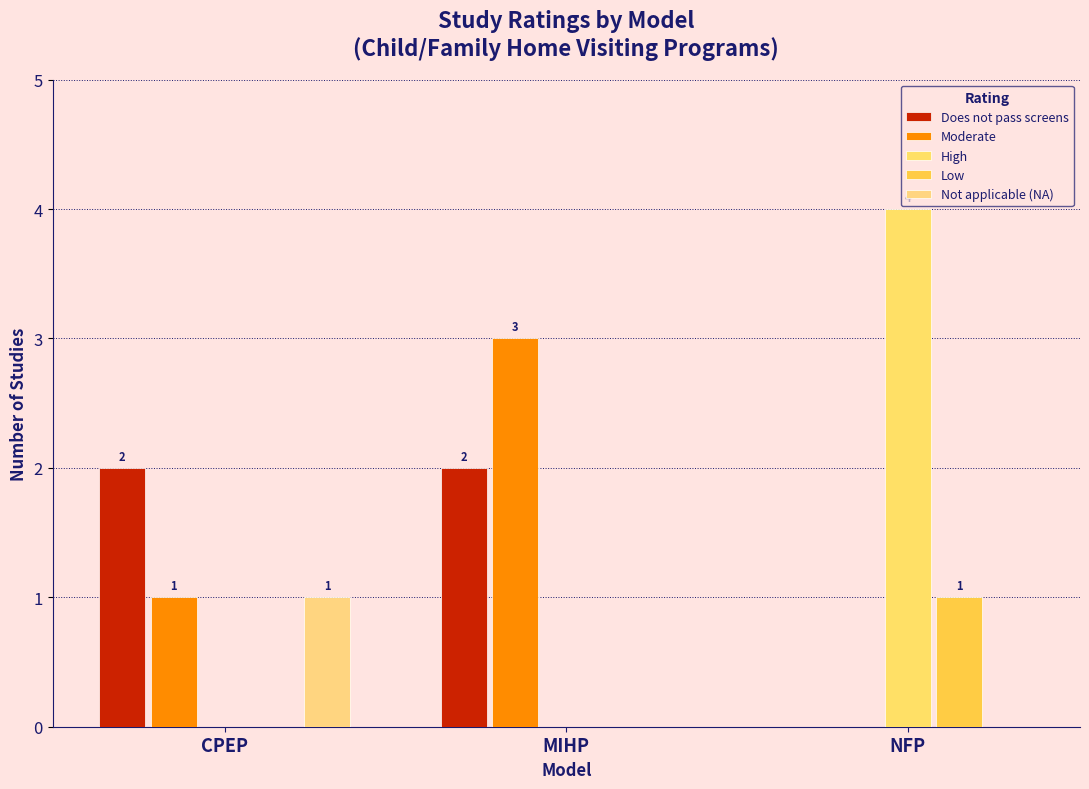

Reading left to right, transcribe all the data shown in this chart.

Does not pass screens: CPEP=2	MIHP=2	NFP=0
Moderate: CPEP=1	MIHP=3	NFP=0
High: CPEP=0	MIHP=0	NFP=4
Low: CPEP=0	MIHP=0	NFP=1
Not applicable (NA): CPEP=1	MIHP=0	NFP=0